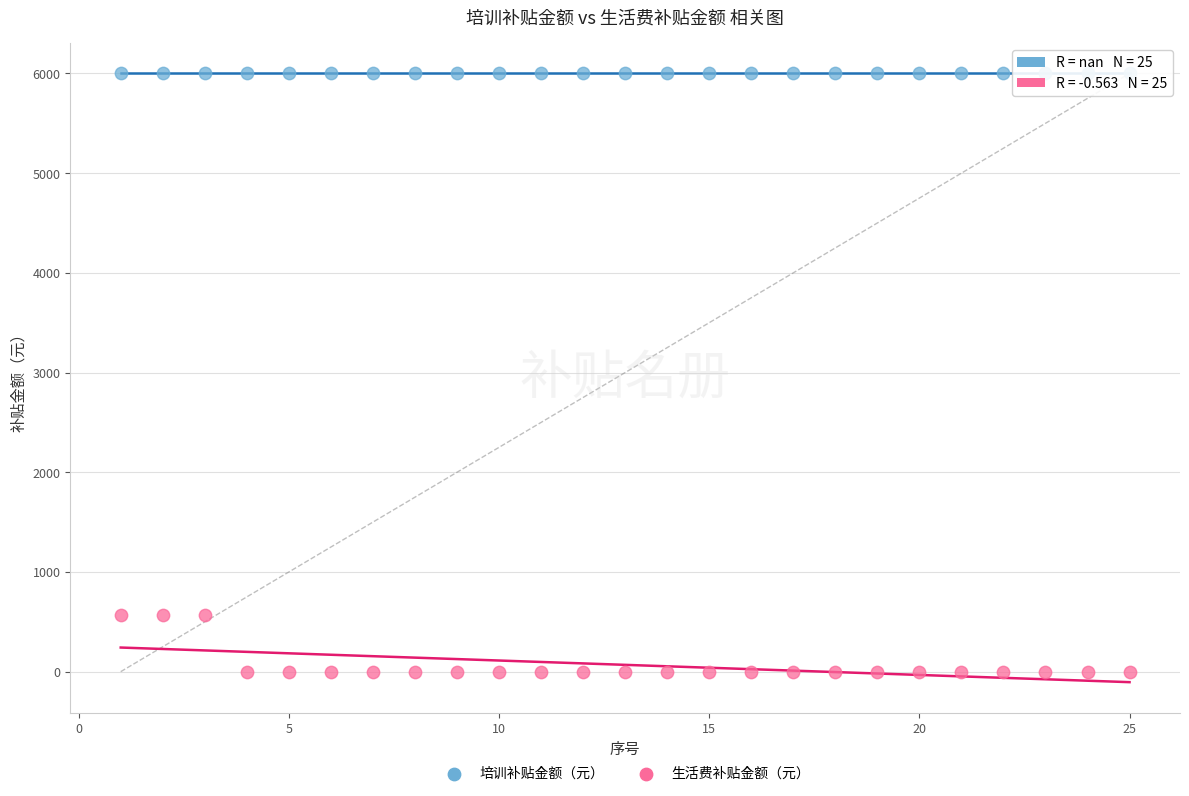

Which series reaches the minimum Y coordinate?

生活费补贴金额（元）